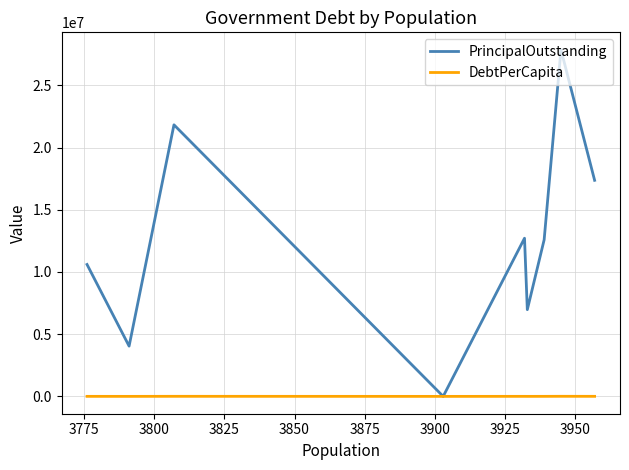

Which series has the largest range (max minus min)?

PrincipalOutstanding